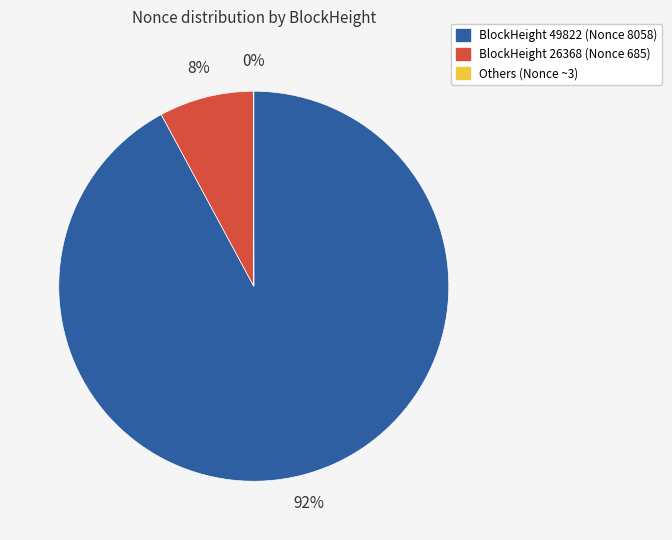

Is there a majority slice in this chart?

Yes